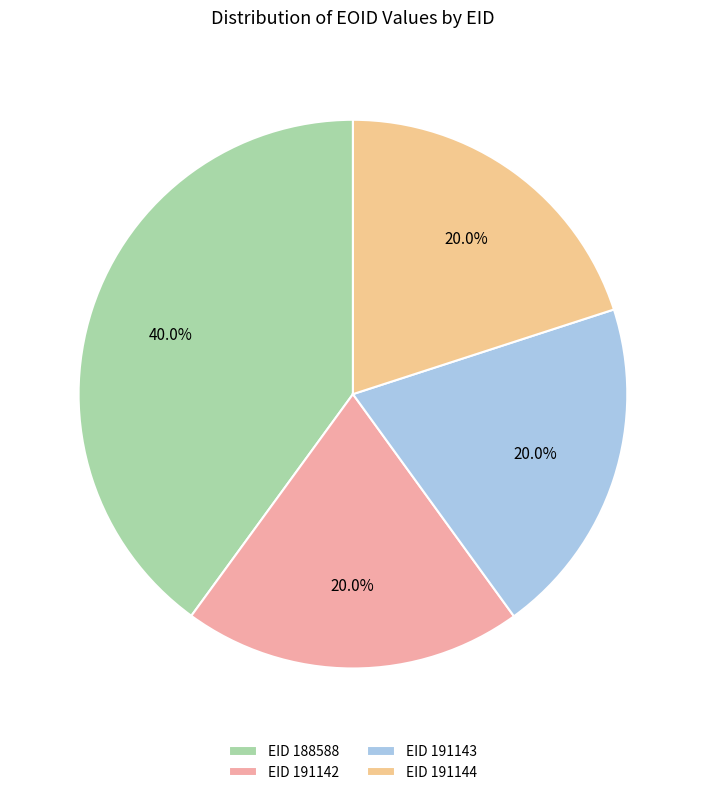

Count the number of slices in the pie.

4